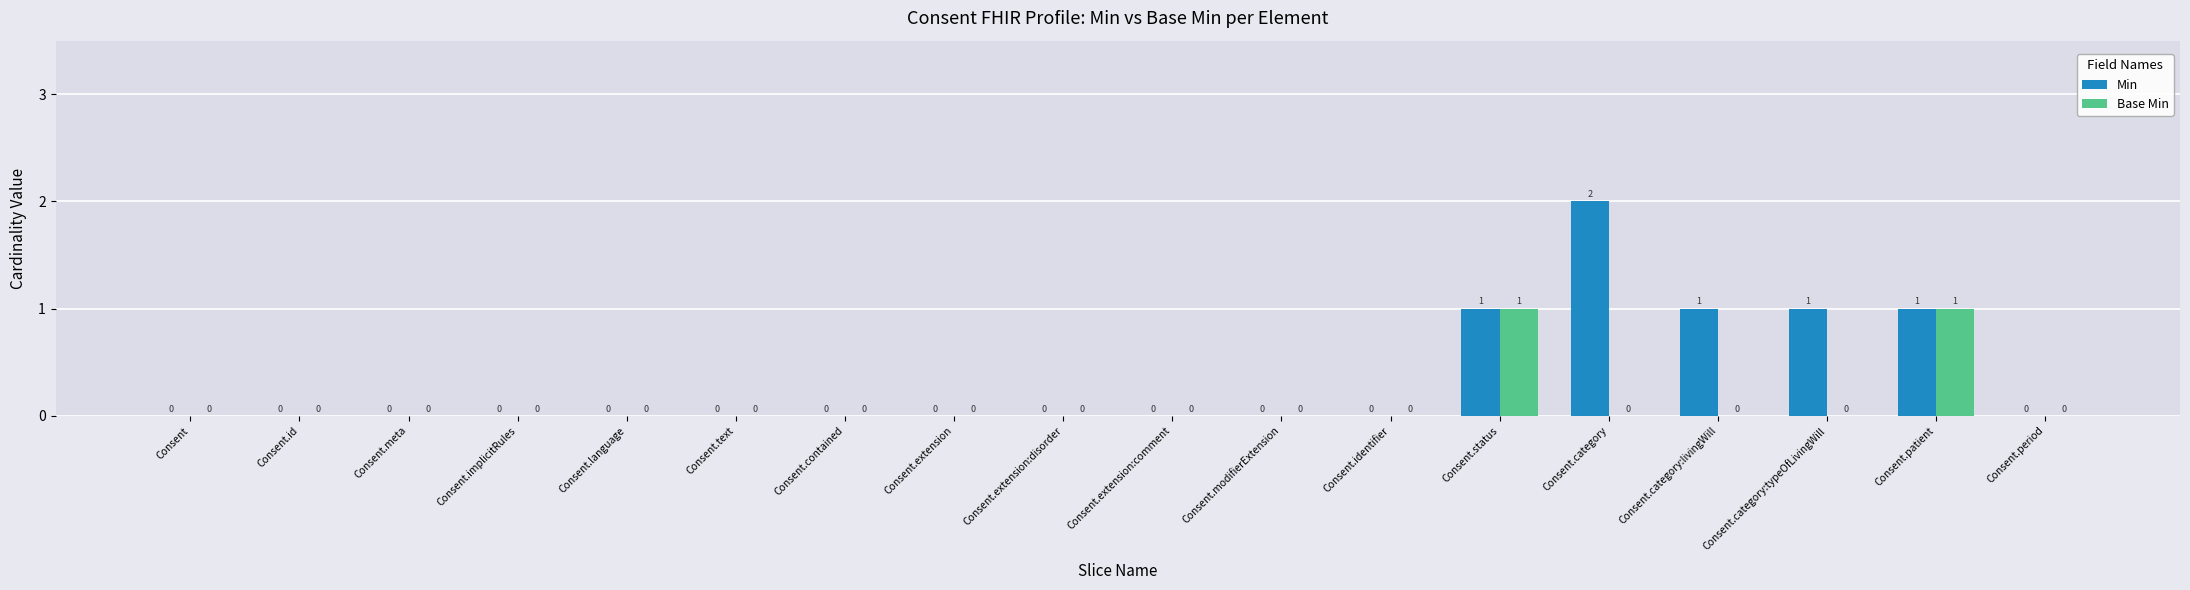

At which category does the chart reach its peak across all series?

Consent.category